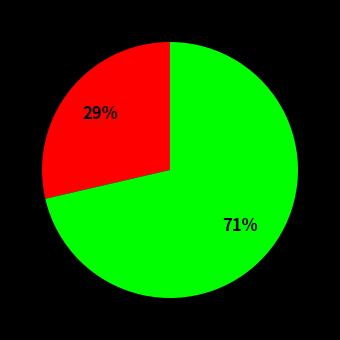

To the nearest percent, what is the average slice percentage?

50%